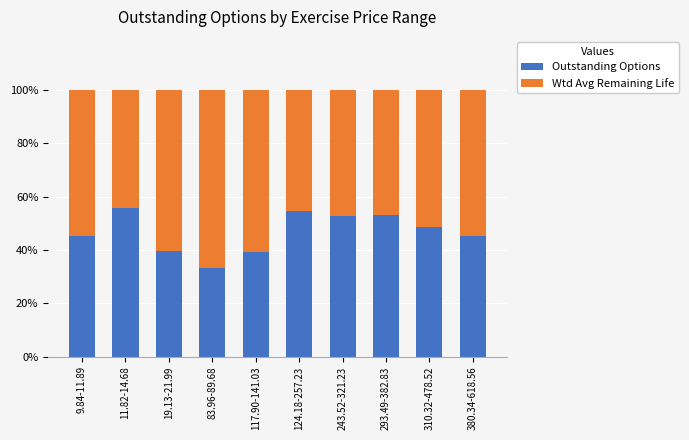

What is the lowest value of the Outstanding Options series?

33.3